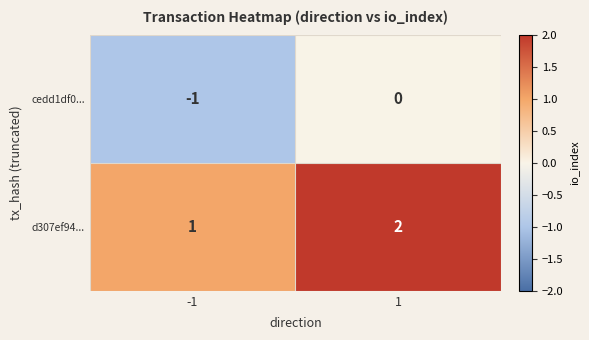

Rank the series at -1 from lowest to highest value.

cedd1df0..., d307ef94...